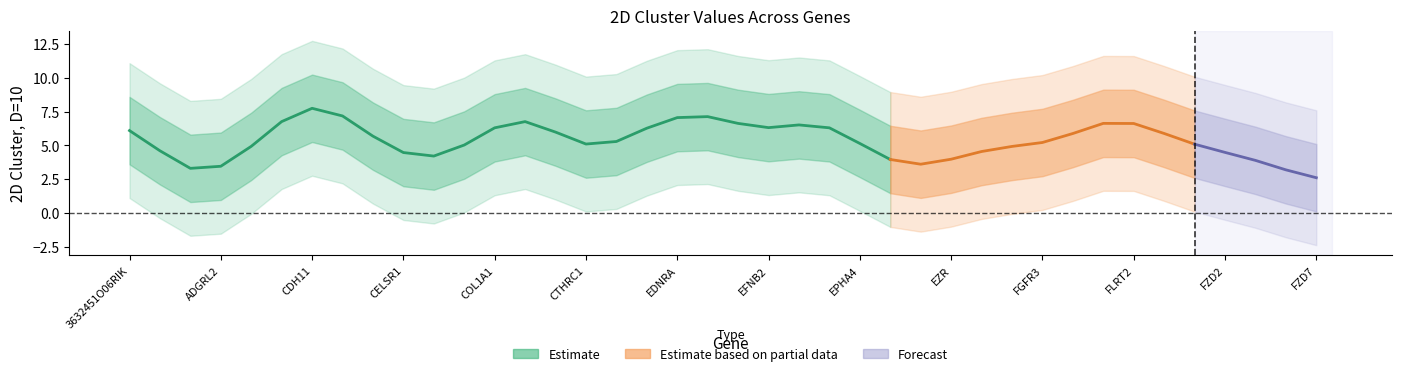

Between EDNRB and FLRT3, which is larger?

EDNRB